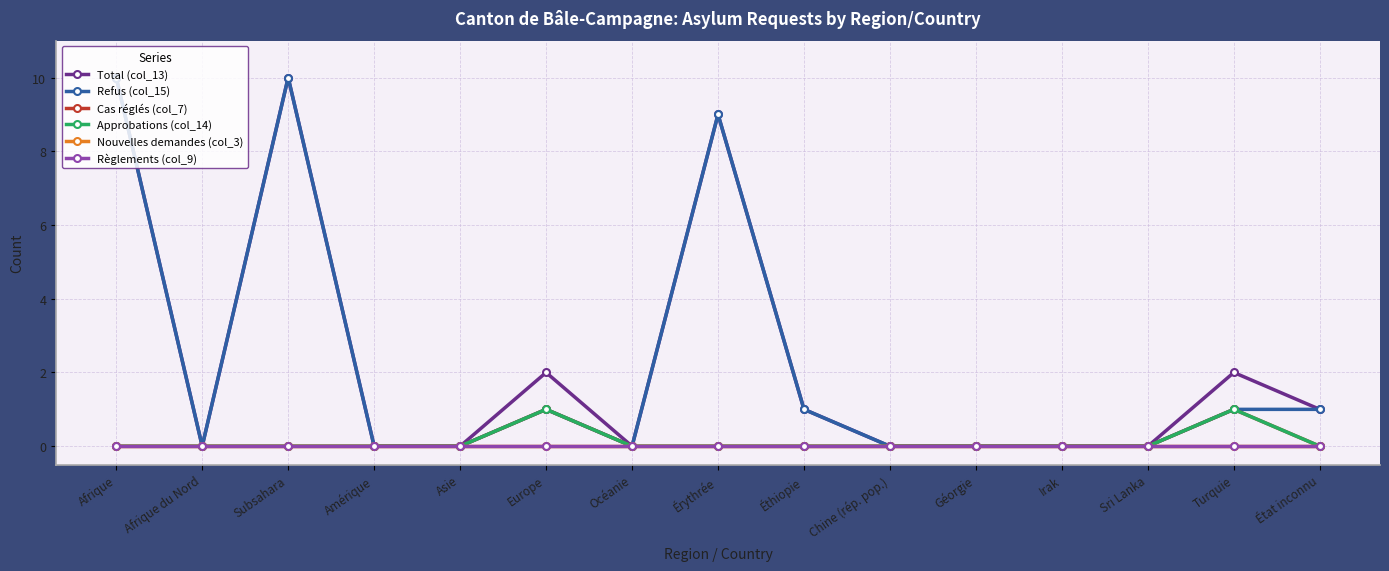

True or false: Refus (col_15) and Approbations (col_14) intersect in this chart.

False